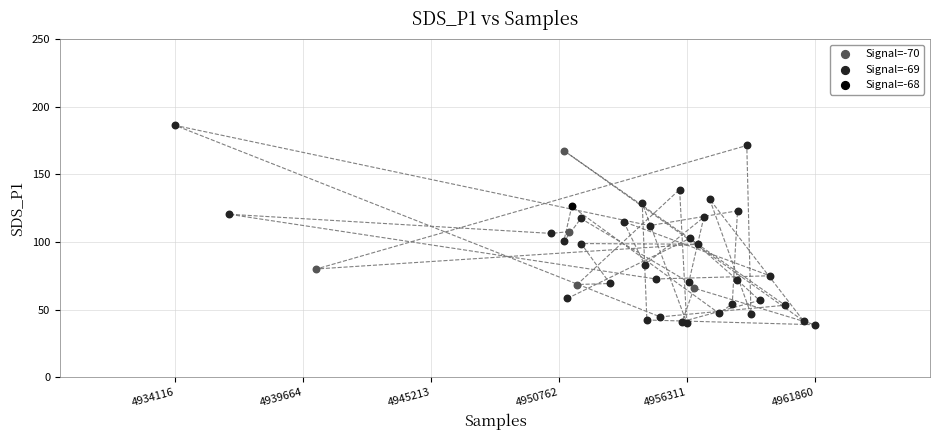

What are all the series names shown in the legend?

Signal=-70, Signal=-69, Signal=-68